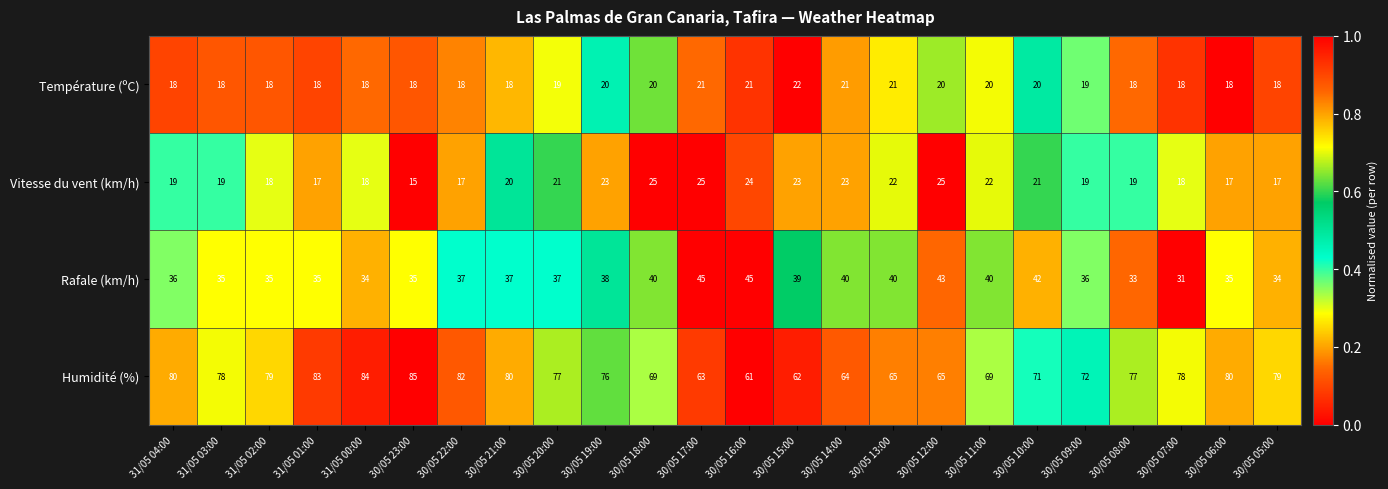

What is the greatest value displayed?

85